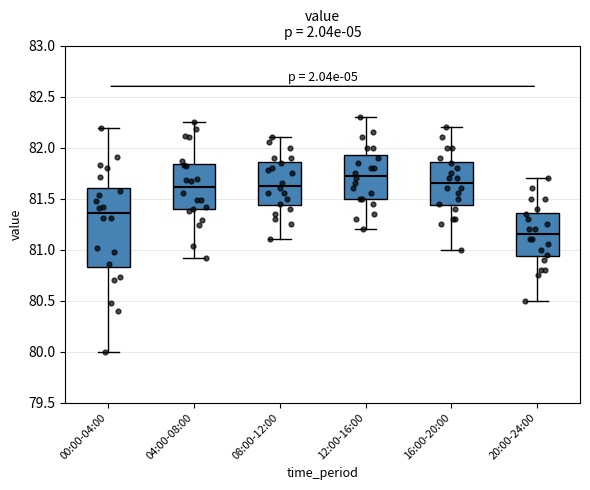

Reading left to right, read every box against the y-axis: the position of its median line, the range the box covers, and the ends of its whiskers. The values are not printed on the chart, so give them approximately, as read against the axis.

00:00-04:00: median 81.35, box 80.85 to 81.60, whiskers 80.00 to 82.20
04:00-08:00: median 81.60, box 81.40 to 81.85, whiskers 80.90 to 82.25
08:00-12:00: median 81.65, box 81.45 to 81.85, whiskers 81.10 to 82.10
12:00-16:00: median 81.75, box 81.50 to 81.95, whiskers 81.20 to 82.30
16:00-20:00: median 81.65, box 81.45 to 81.85, whiskers 81.00 to 82.20
20:00-24:00: median 81.15, box 80.95 to 81.35, whiskers 80.50 to 81.70